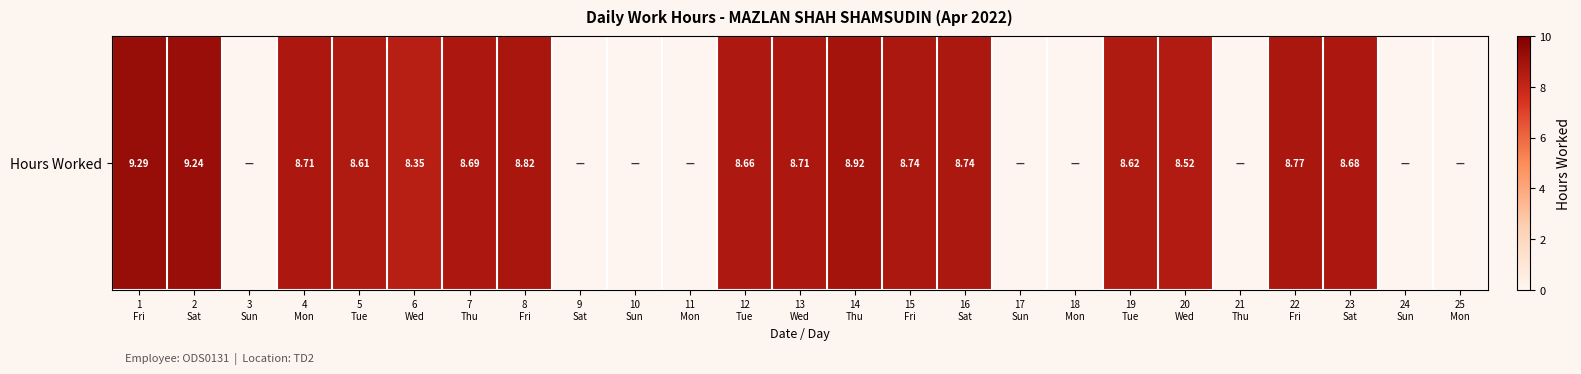

What is the greatest value displayed?

9.3